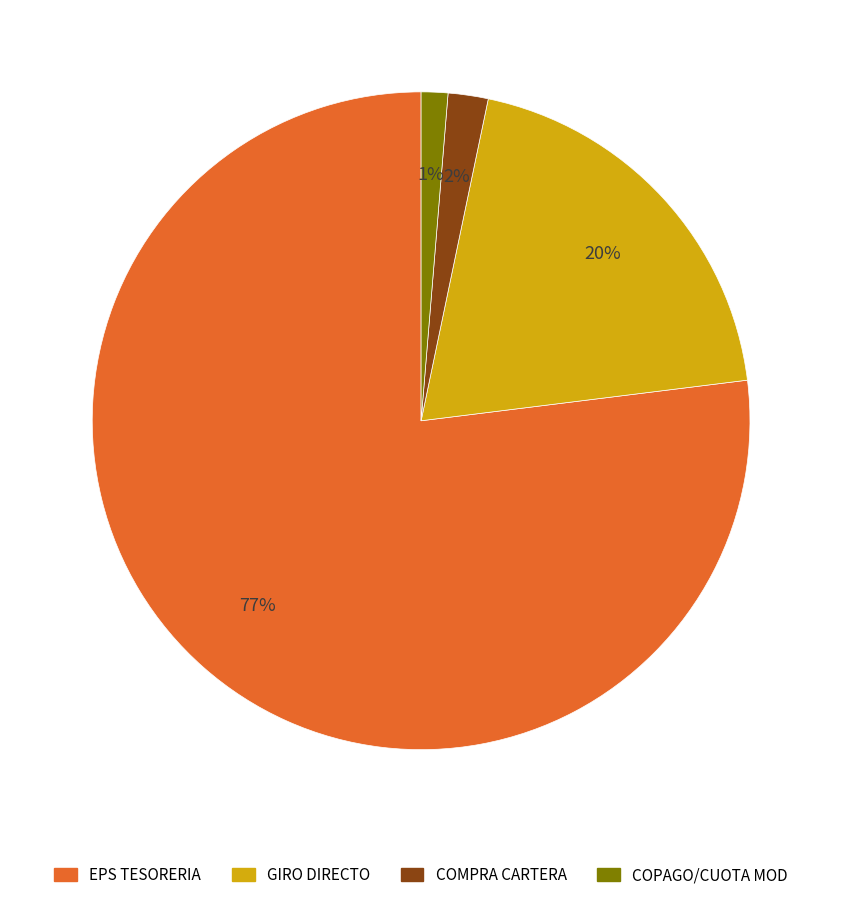

The COPAGO/CUOTA MOD slice represents 1% of the pie. True or false?

True